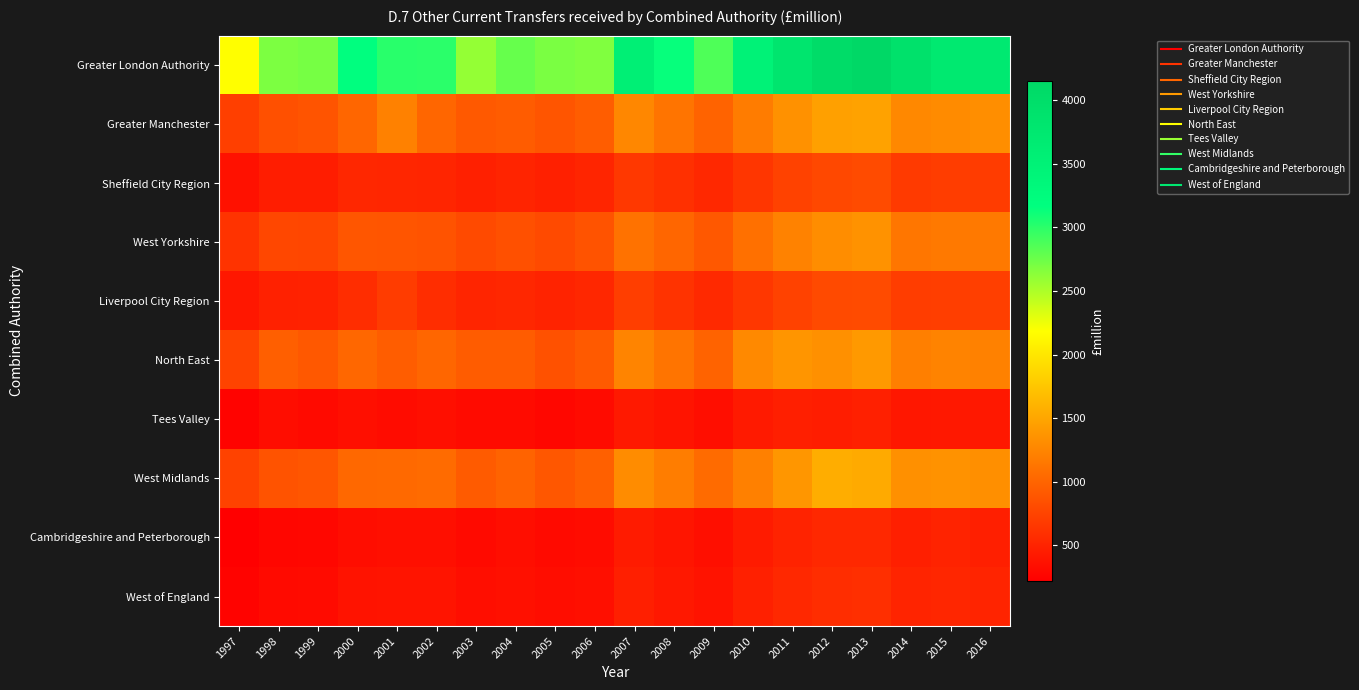

Which series changed the most between 2001 and 2015?

Greater London Authority